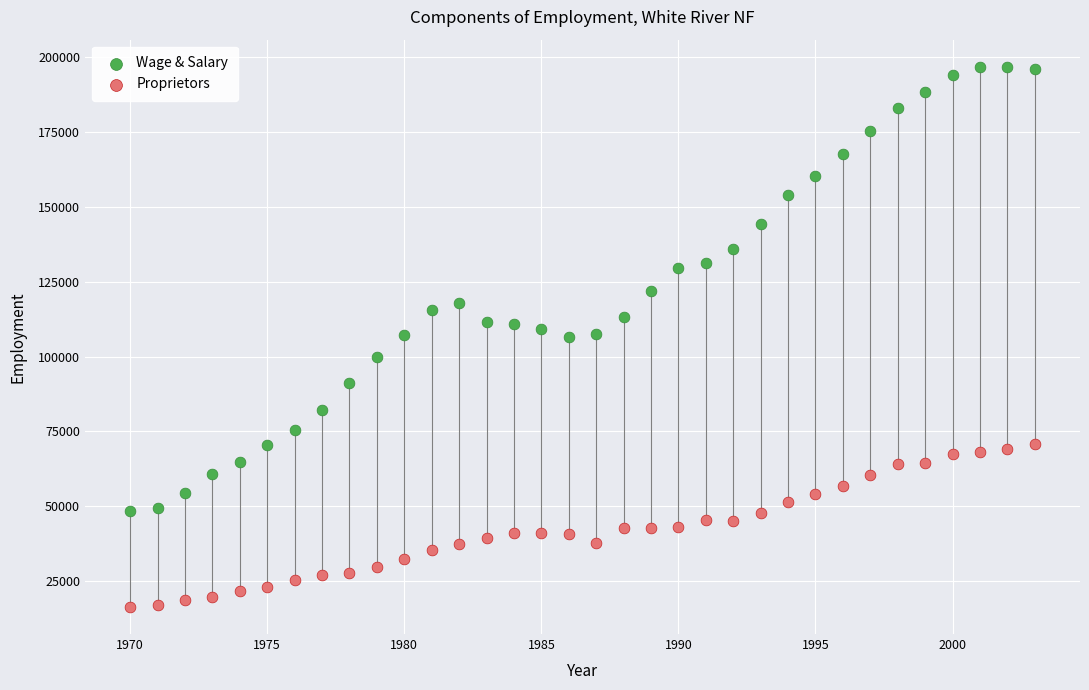

Which series has the largest Y range (max minus min)?

Wage & Salary